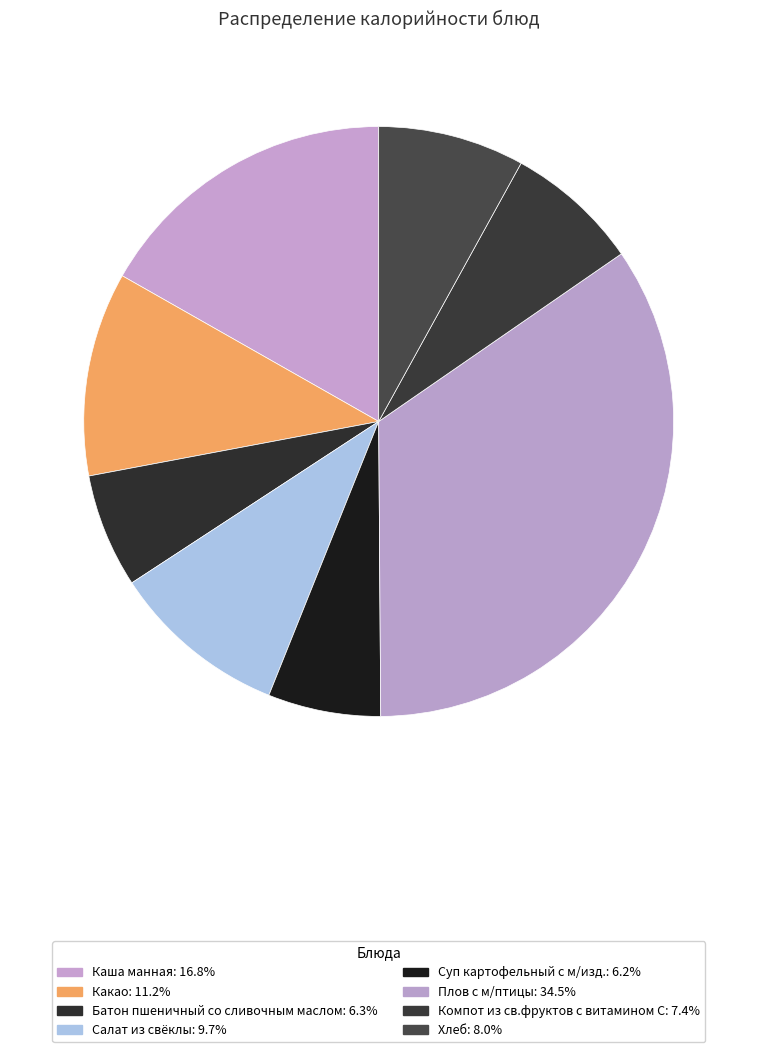

Is there a majority slice in this chart?

No